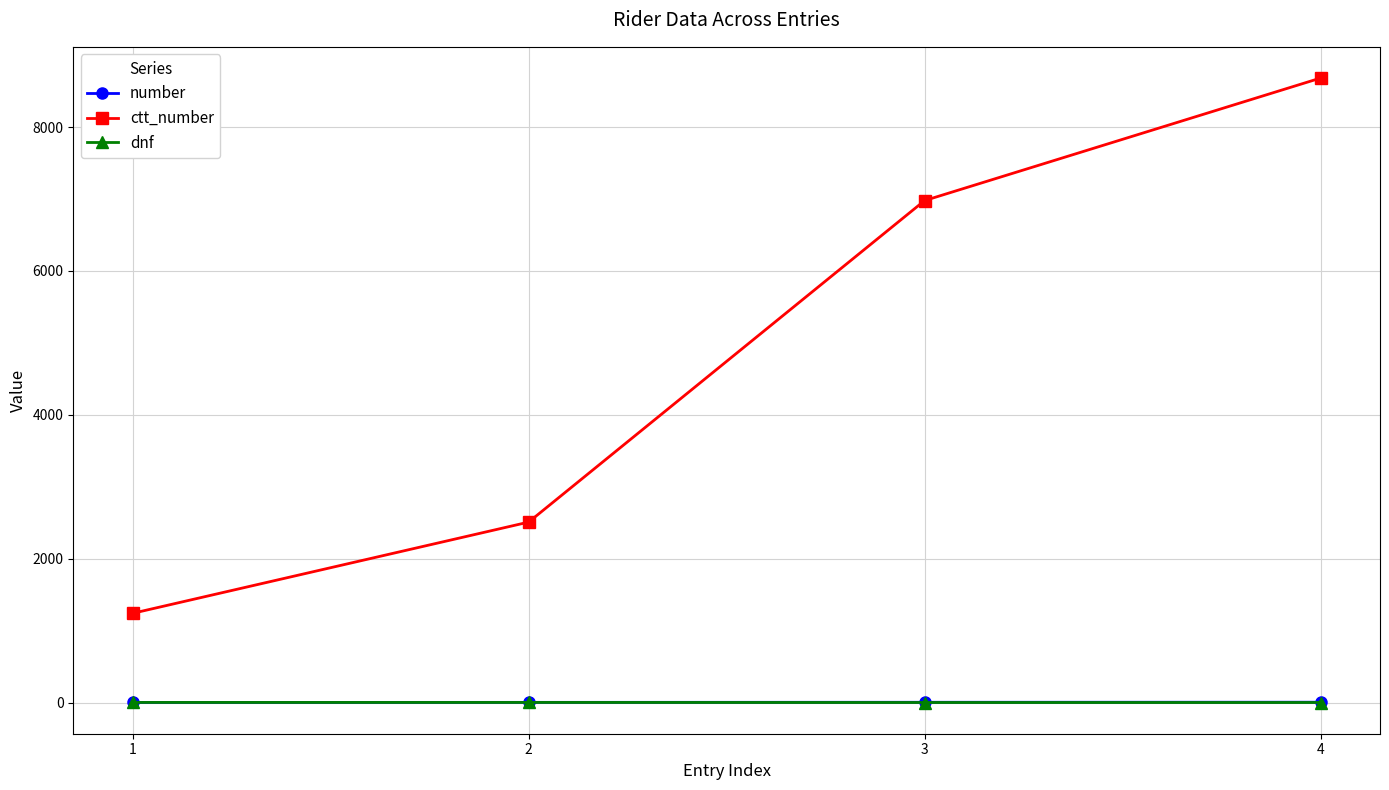

True or false: ctt_number and dnf cross at least once.

False